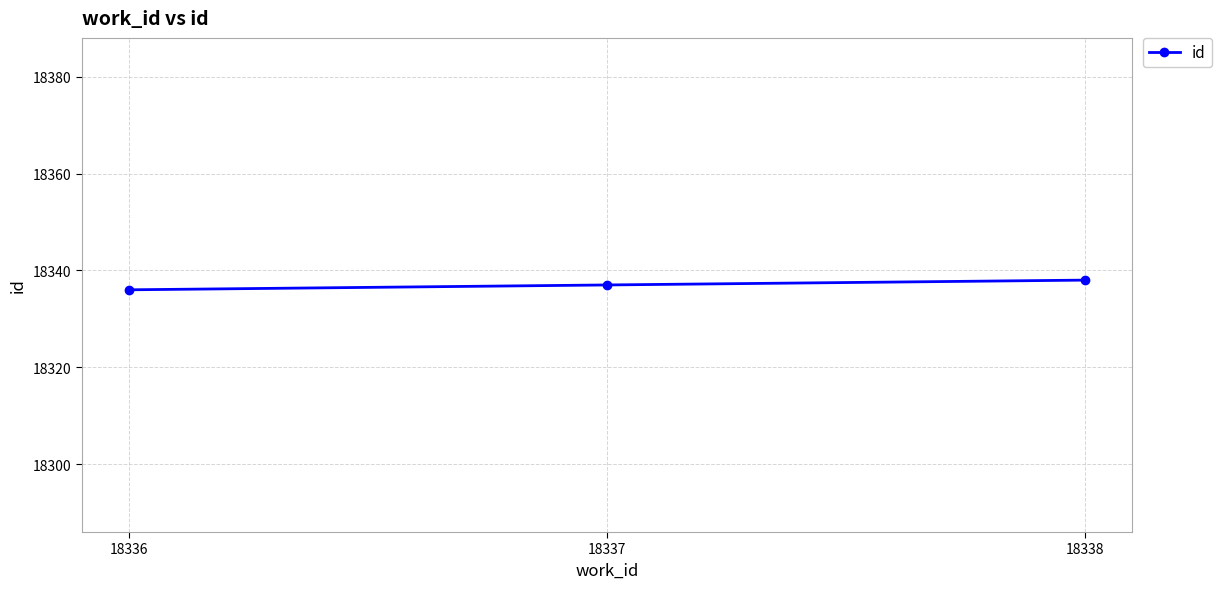

Which label corresponds to the largest value in the chart?

18338